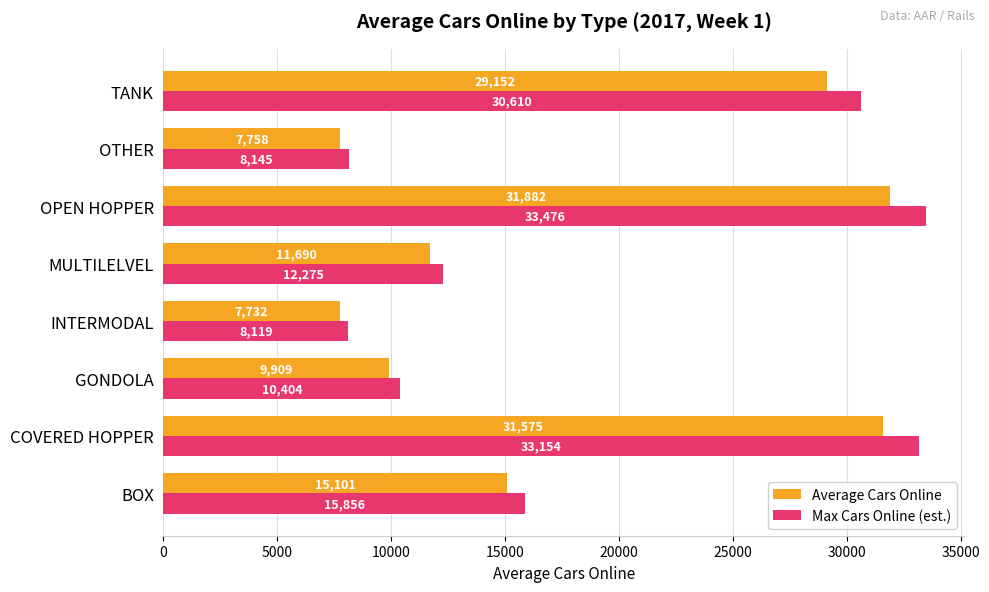

At how many categories does at least one series exceed 15433?

4